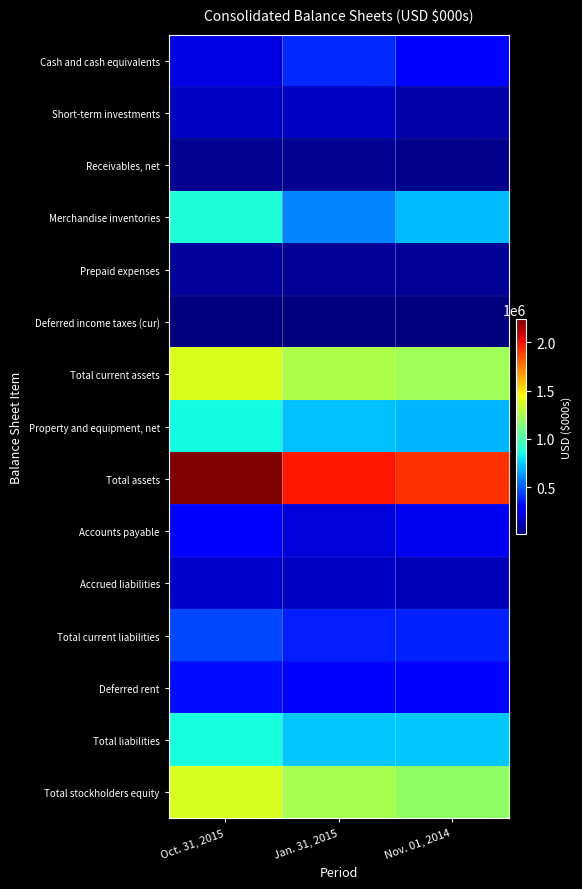

At which category is the sum across all series the highest?

Oct. 31, 2015